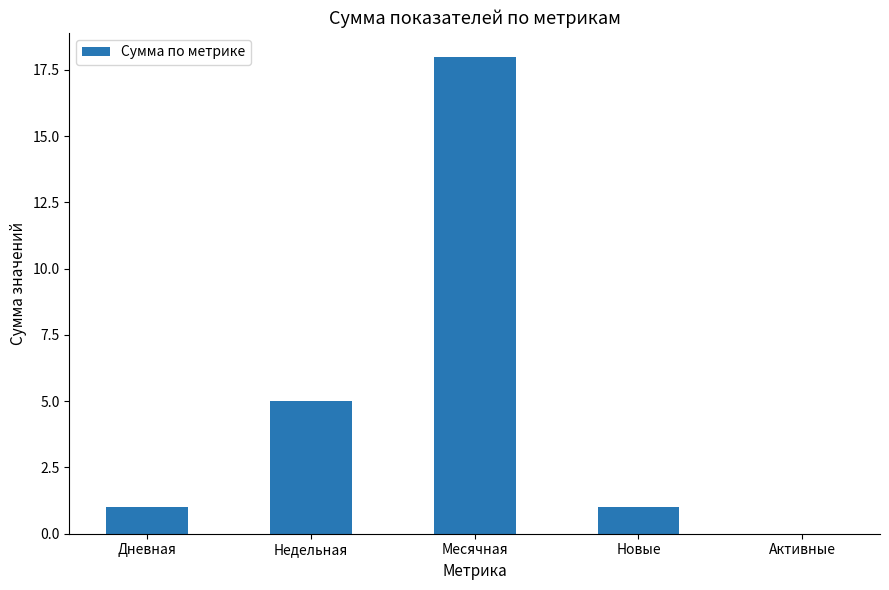

True or false: the data shows 1 at Новые.

True